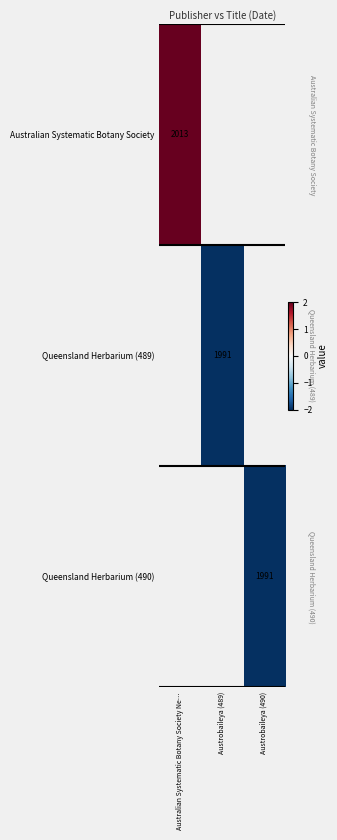

Count the number of categories in the chart.

3